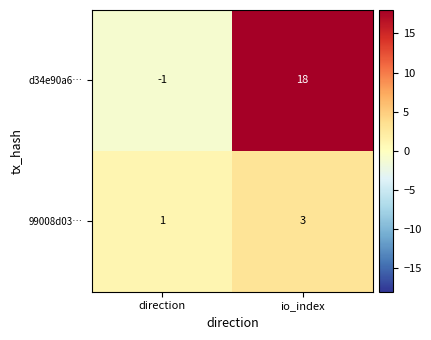

Which category has the highest value across all series?

io_index